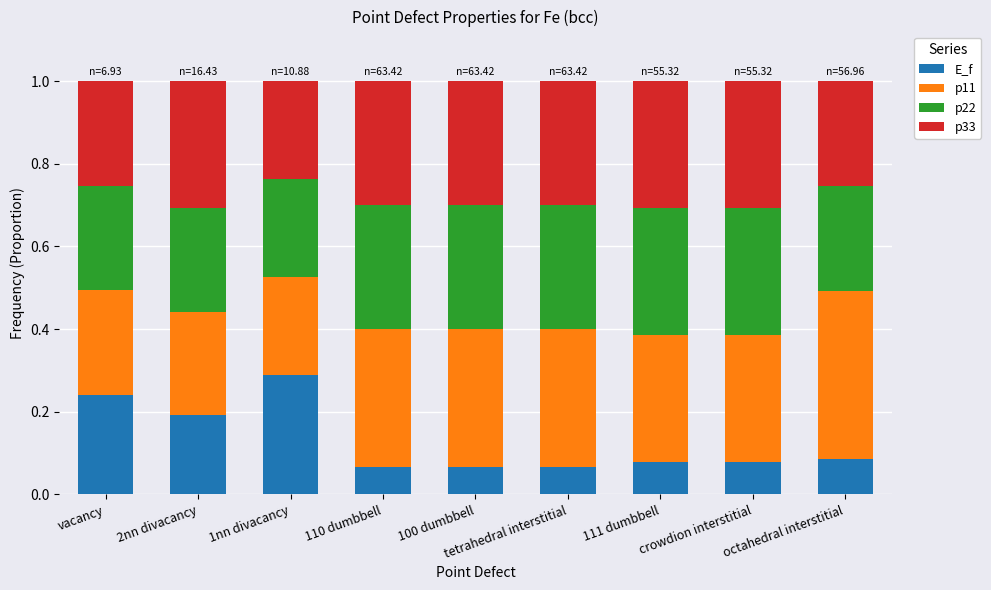

What is the sum of all E_f values?

1.2